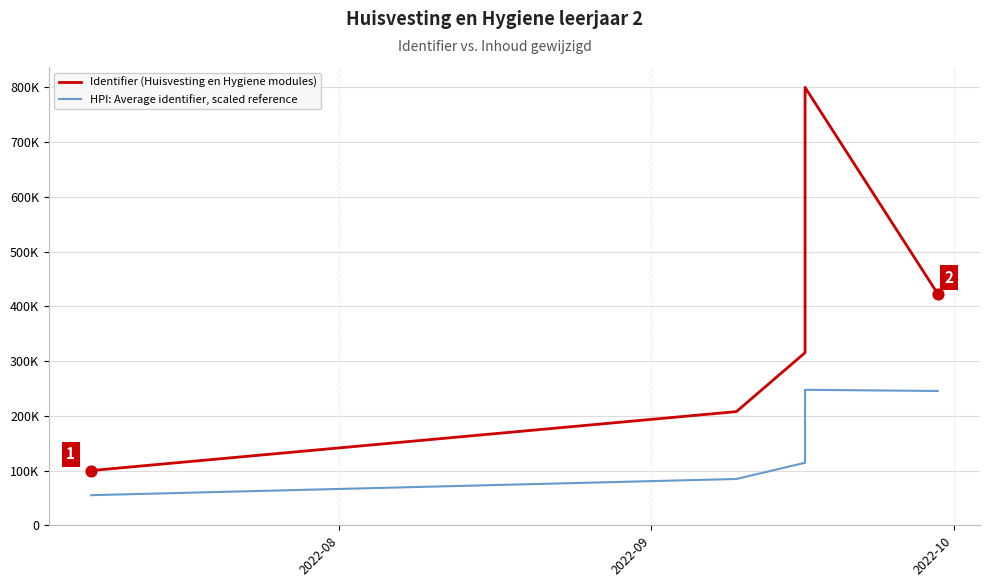

Which series has the widest spread of Y values?

Identifier (Huisvesting en Hygiene modules)